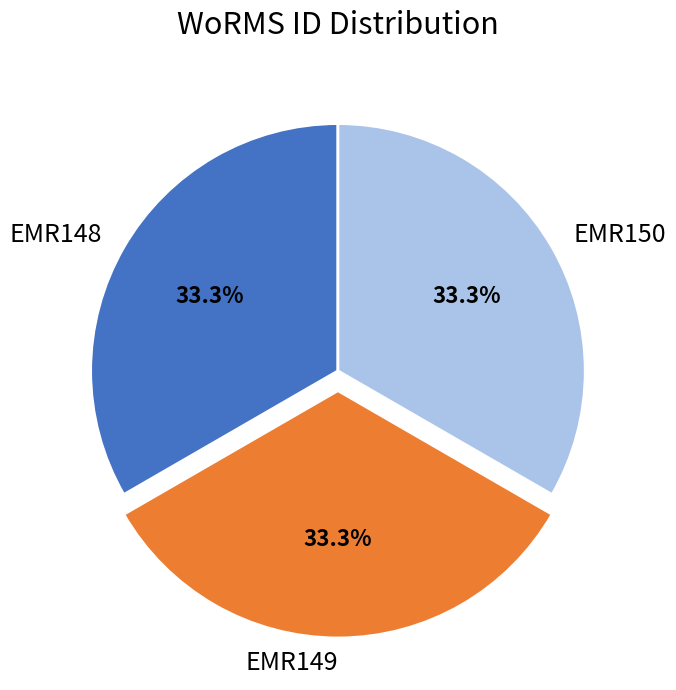

To the nearest percent, what is the combined percentage of EMR149 and EMR150?

67%